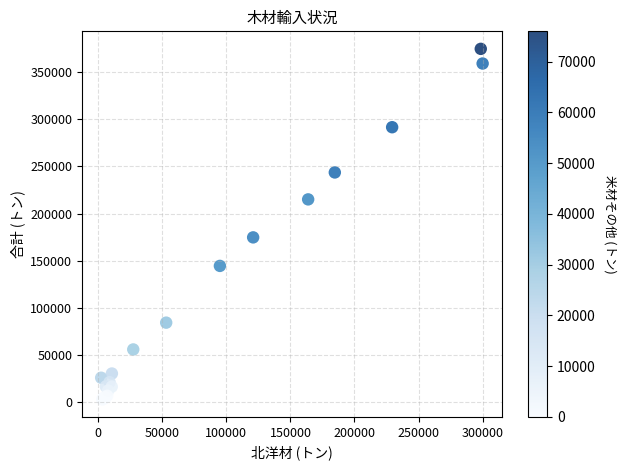

What Y value in the scatter plot is closest to 188838?

174786